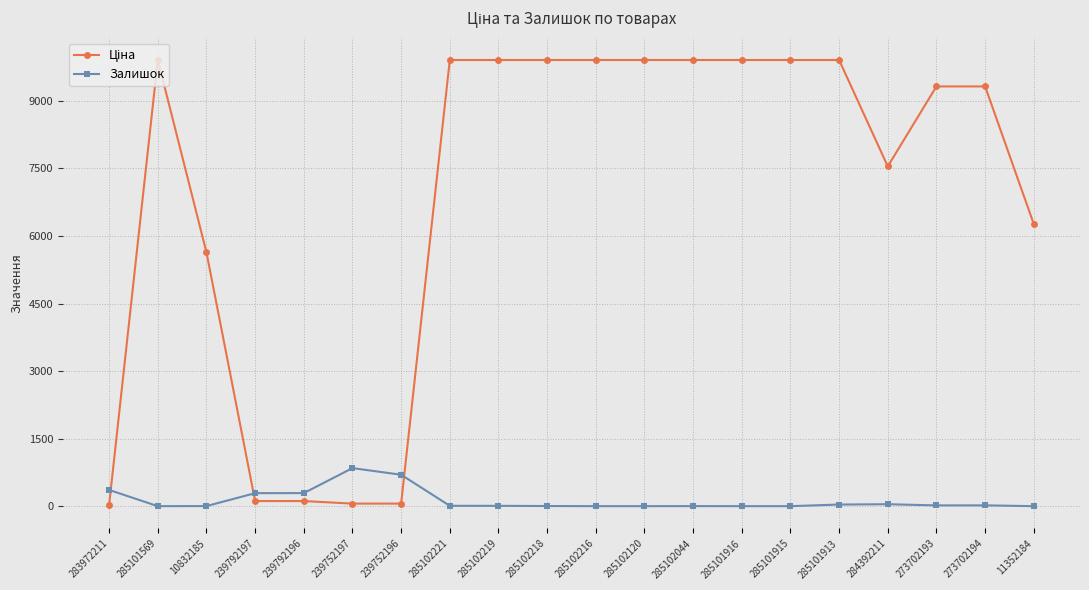

What is the total value across all series at 10832185?

5638.0